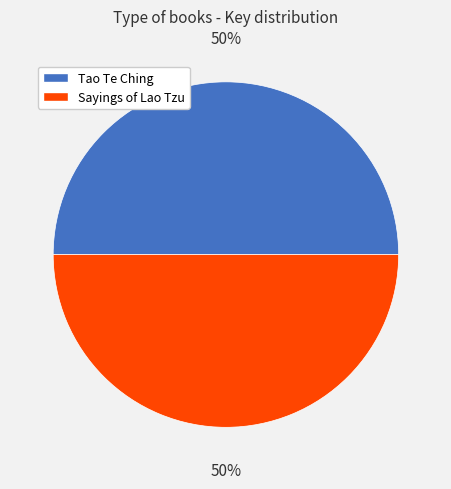

How many segments does this pie chart have?

2